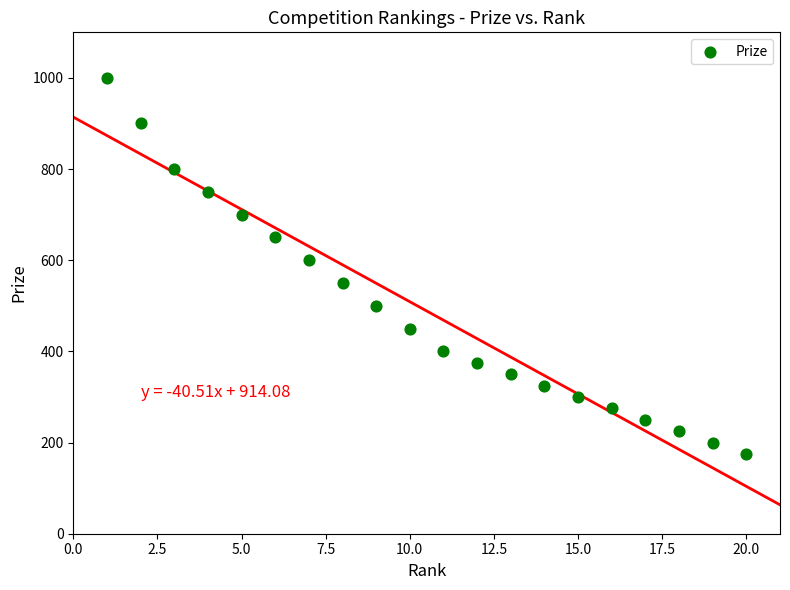

What Y value in the scatter plot is closest to 587?

600